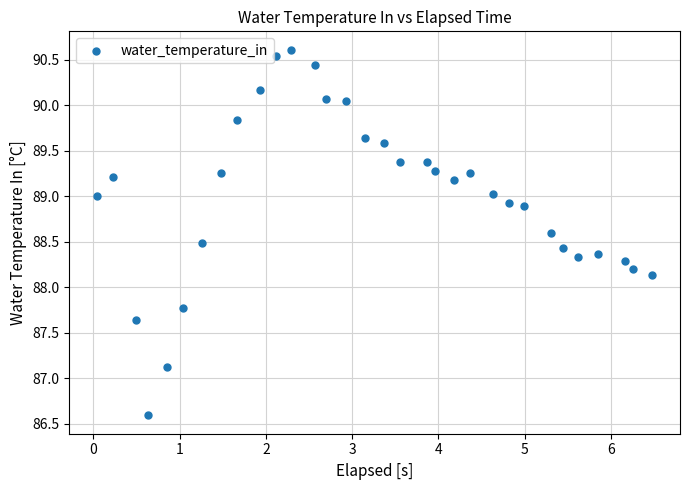

What is the range of Y values (max minus min)?

4.0